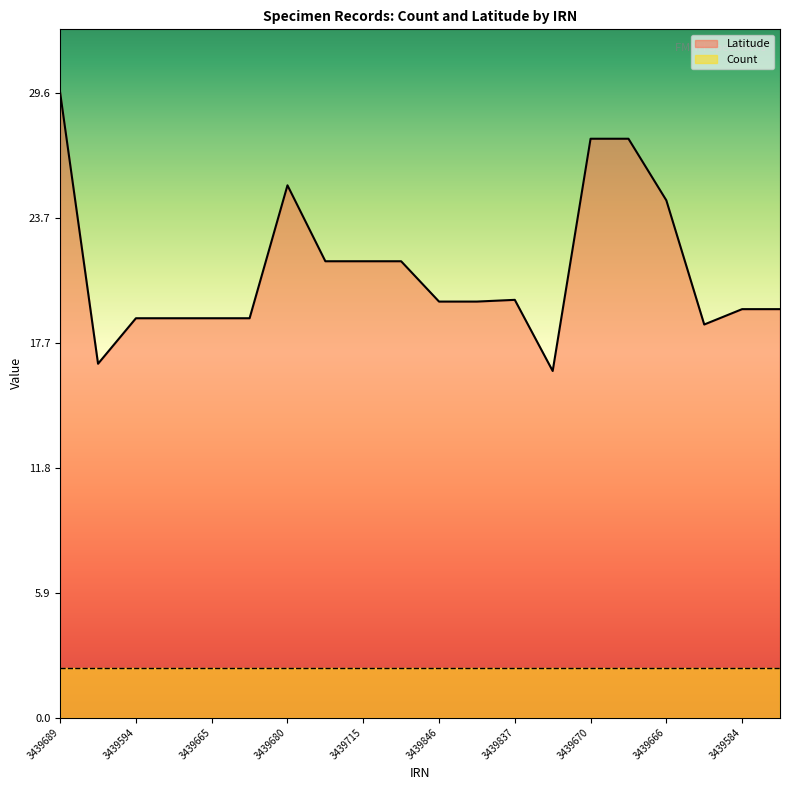

What is the ratio of the value at 3439837 to the value at 3439847?

1.0